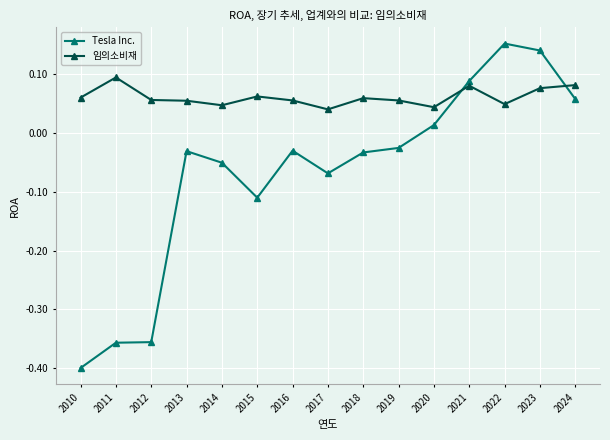

True or false: Tesla Inc. has more than 1 points higher than both neighbors.

True